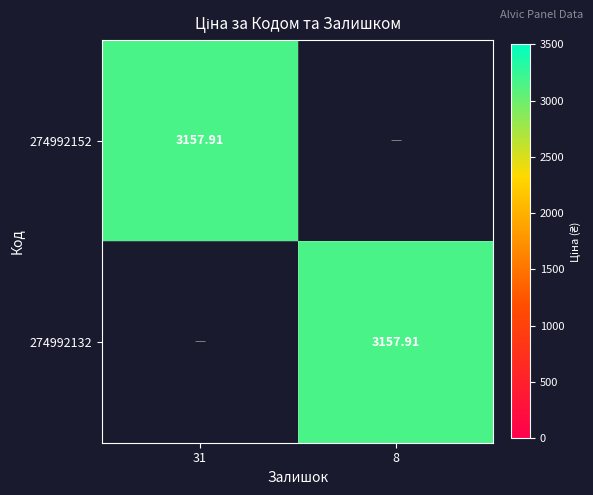

List the labels in order of 274992152 value, smallest first.

8, 31